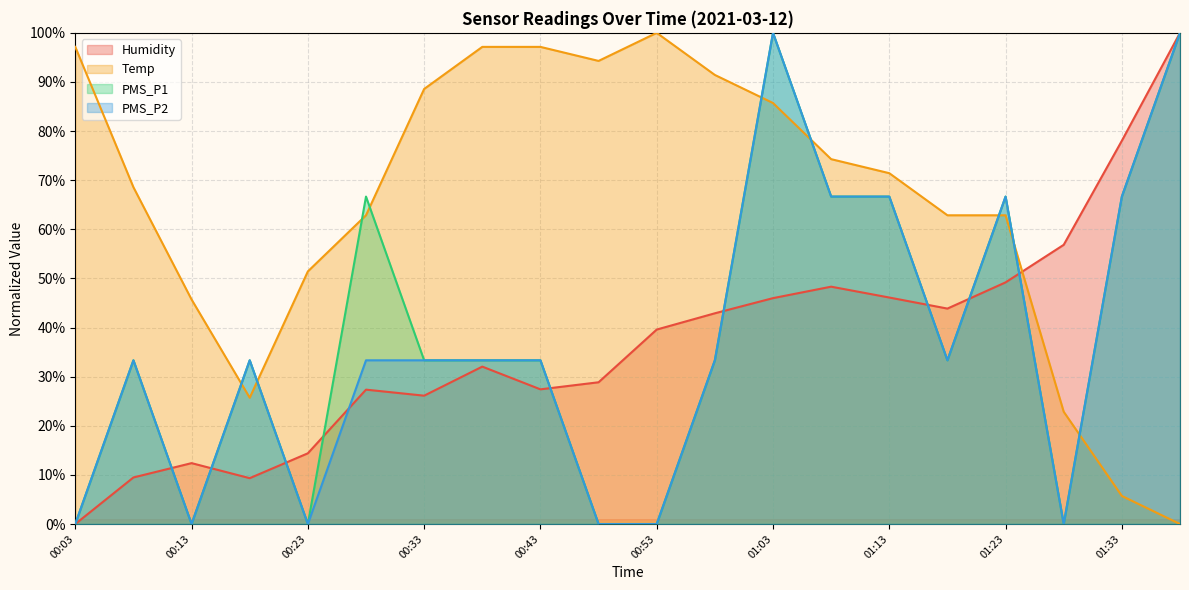

Reading left to right, extract all data points from this chart.

Humidity: 0.0	9.5	12.4	9.3	14.4	27.4	26.1	32.0	27.4	28.9	39.6	42.9	46.0	48.3	46.1	43.9	49.2	56.8	78.0	100.0
Temp: 97.1	68.6	45.7	25.7	51.4	62.9	88.6	97.1	97.1	94.3	100.0	91.4	85.7	74.3	71.4	62.9	62.9	22.9	5.7	0.0
PMS_P1: 0.0	33.3	0.0	33.3	0.0	66.7	33.3	33.3	33.3	0.0	0.0	33.3	100.0	66.7	66.7	33.3	66.7	0.0	66.7	100.0
PMS_P2: 0.0	33.3	0.0	33.3	0.0	33.3	33.3	33.3	33.3	0.0	0.0	33.3	100.0	66.7	66.7	33.3	66.7	0.0	66.7	100.0